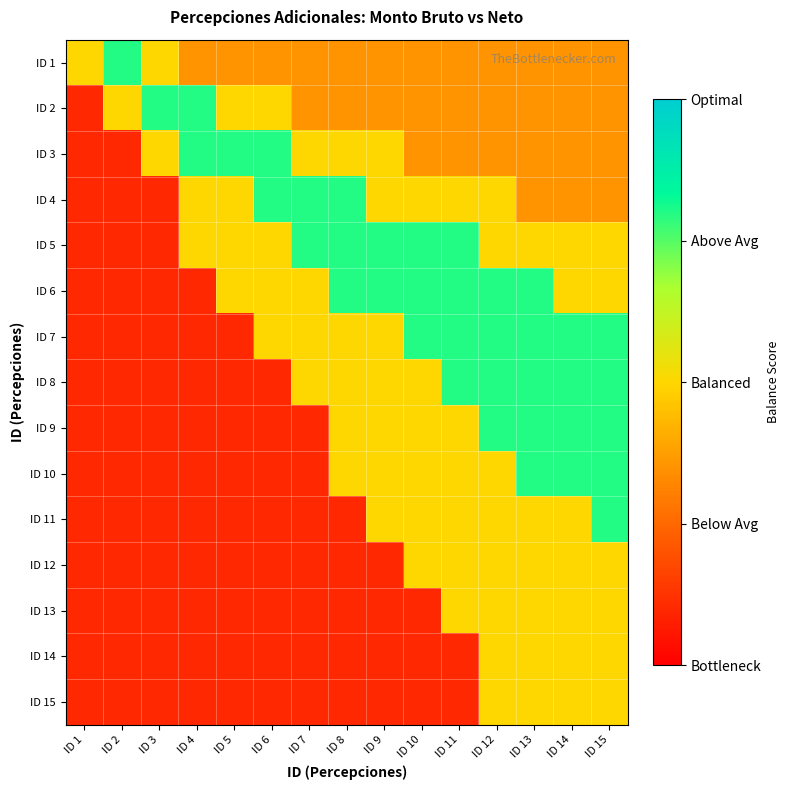

List the series in order of their peak value, lowest first.

ID 12, ID 13, ID 14, ID 15, ID 1, ID 2, ID 3, ID 4, ID 5, ID 6, ID 7, ID 8, ID 9, ID 10, ID 11